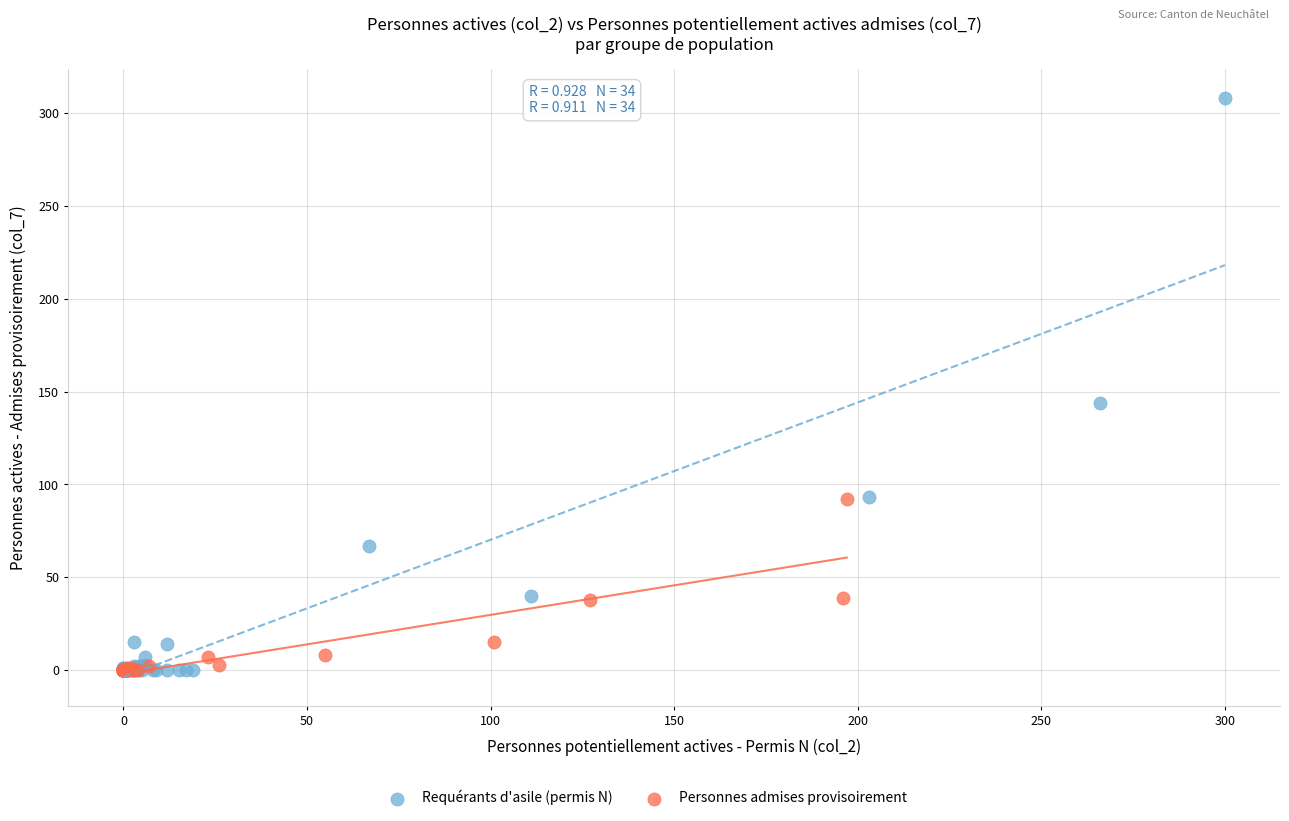

What are all the series names shown in the legend?

Requérants d'asile (permis N), Personnes admises provisoirement